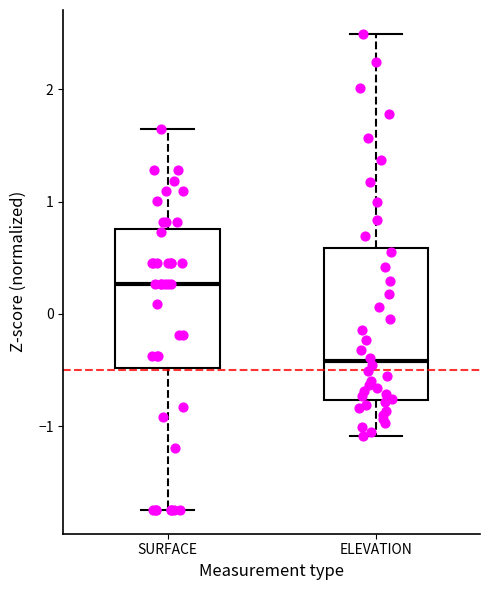

Where does the lower whisker of the box for SURFACE end on the y-axis? The values are not printed on the chart, so give them approximately, as read against the axis.

-1.7